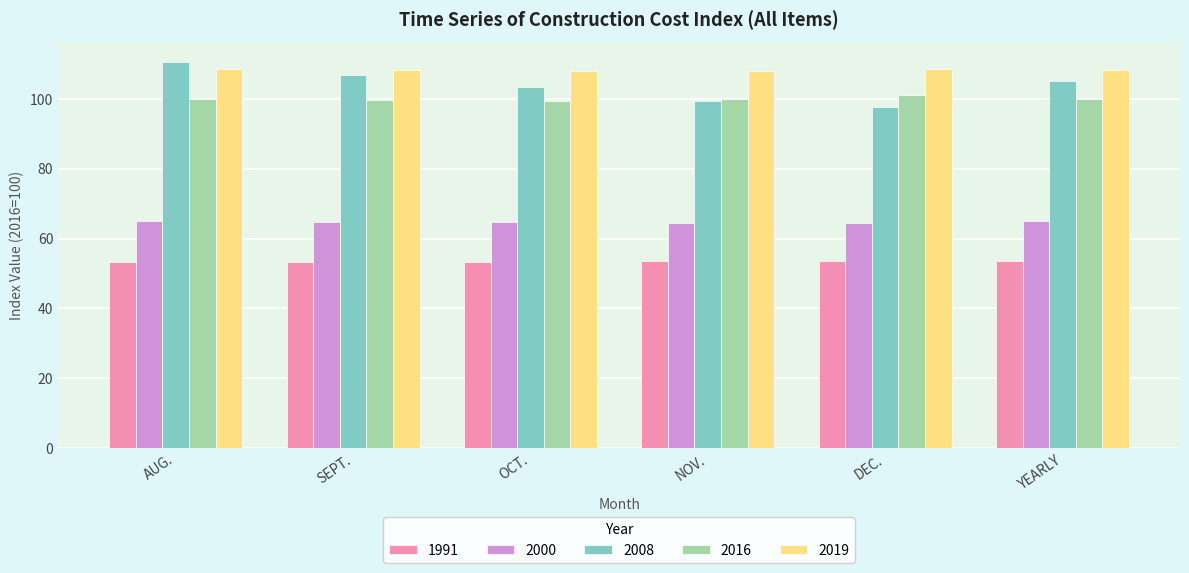

How many bars are there in each group?

5